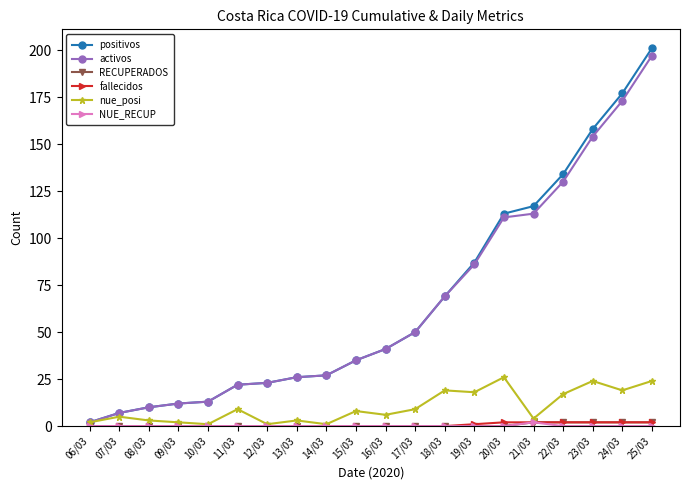

Which series has the widest spread of values?

positivos